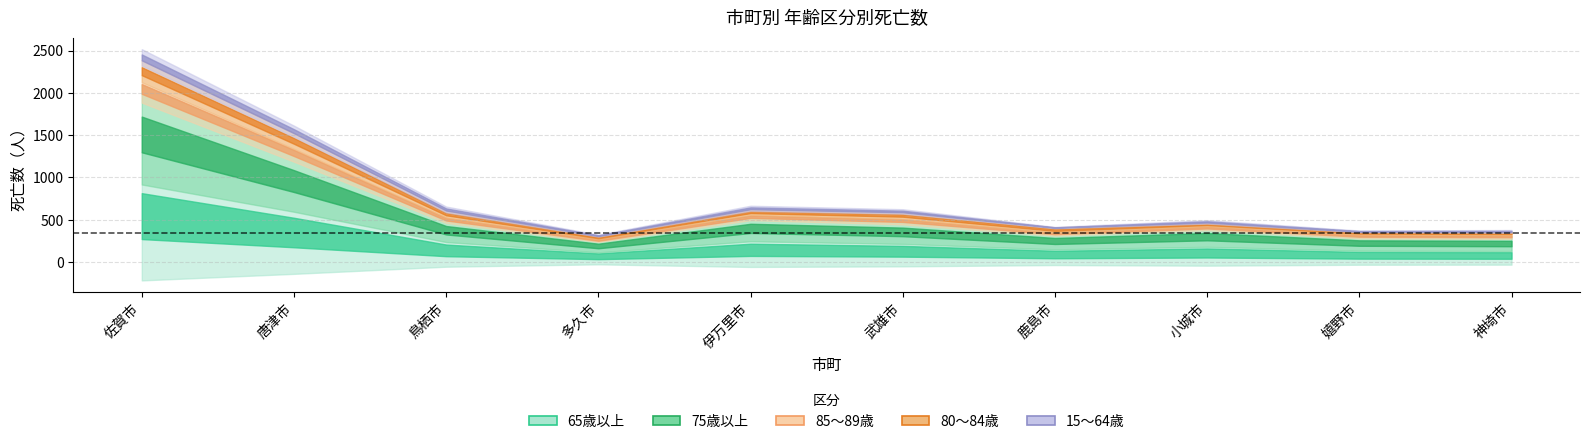

How many values in the 65歳以上 series exceed 255?

4